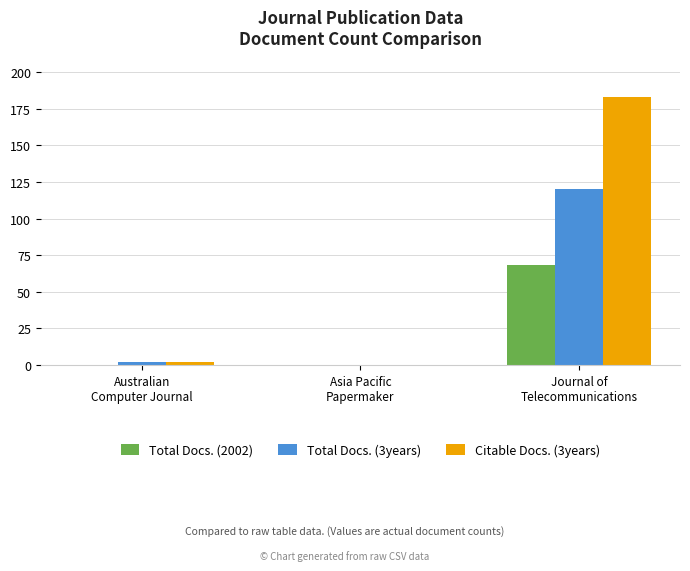

Which series has the largest total across all categories?

Citable Docs. (3years)